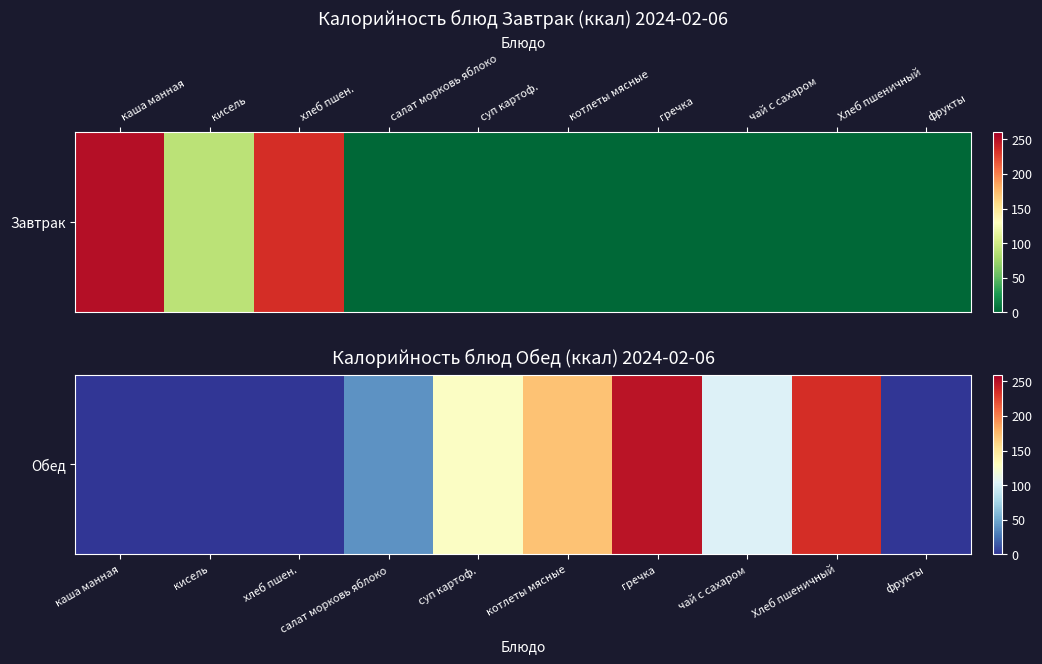

The value at кисель is 170.5. True or false?

False